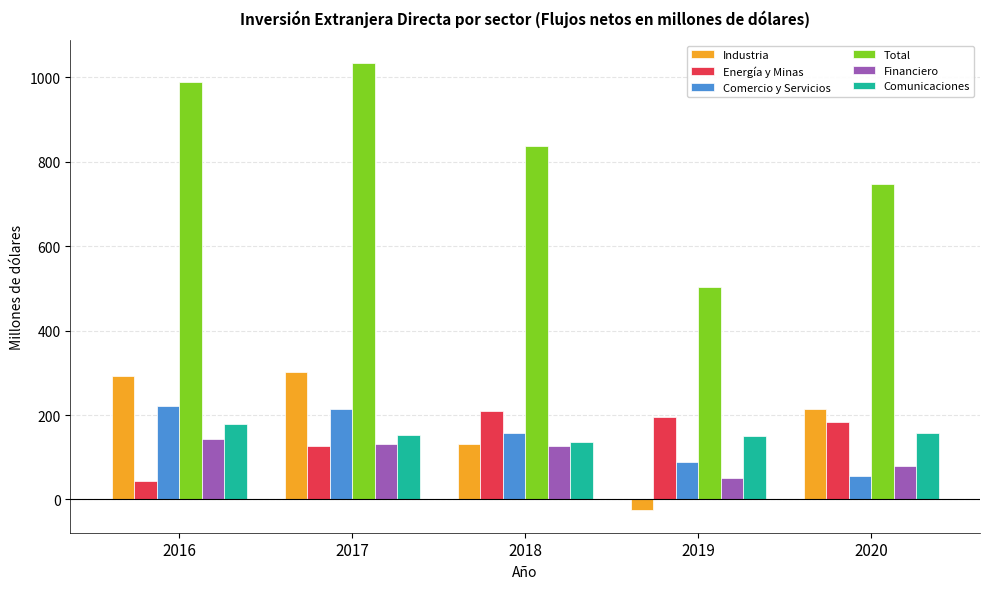

The value of Total at 2019 is 826.9. True or false?

False